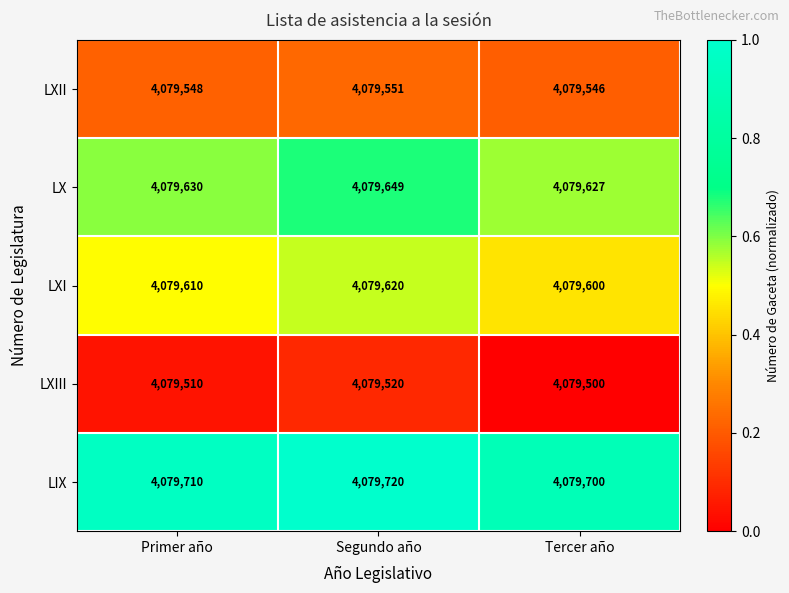

Which category has the lowest value across all series?

Tercer año